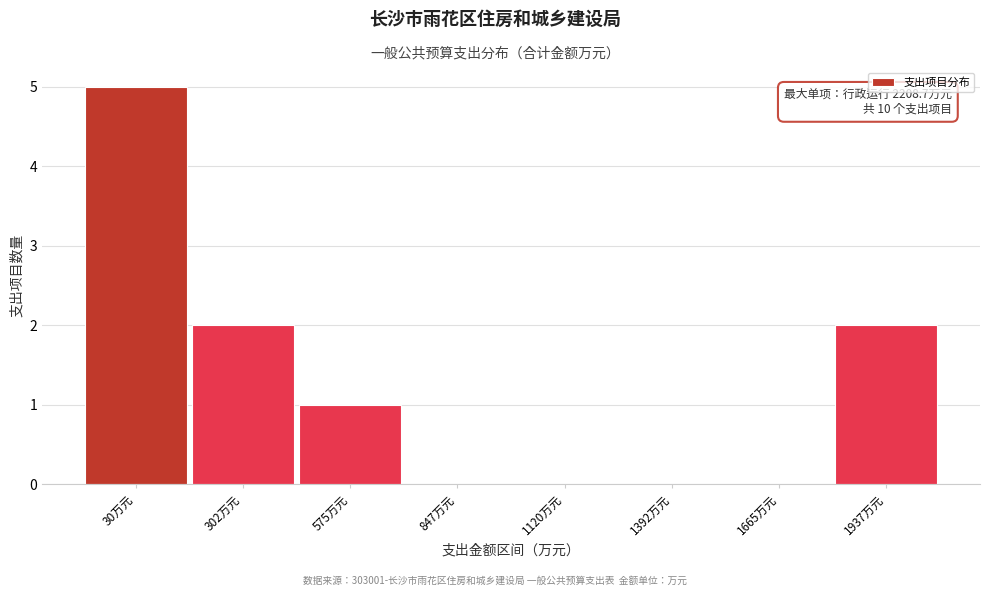

Reading right to left, extract all data points from this chart.

1937万元=2	1665万元=0	1392万元=0	1120万元=0	847万元=0	575万元=1	302万元=2	30万元=5